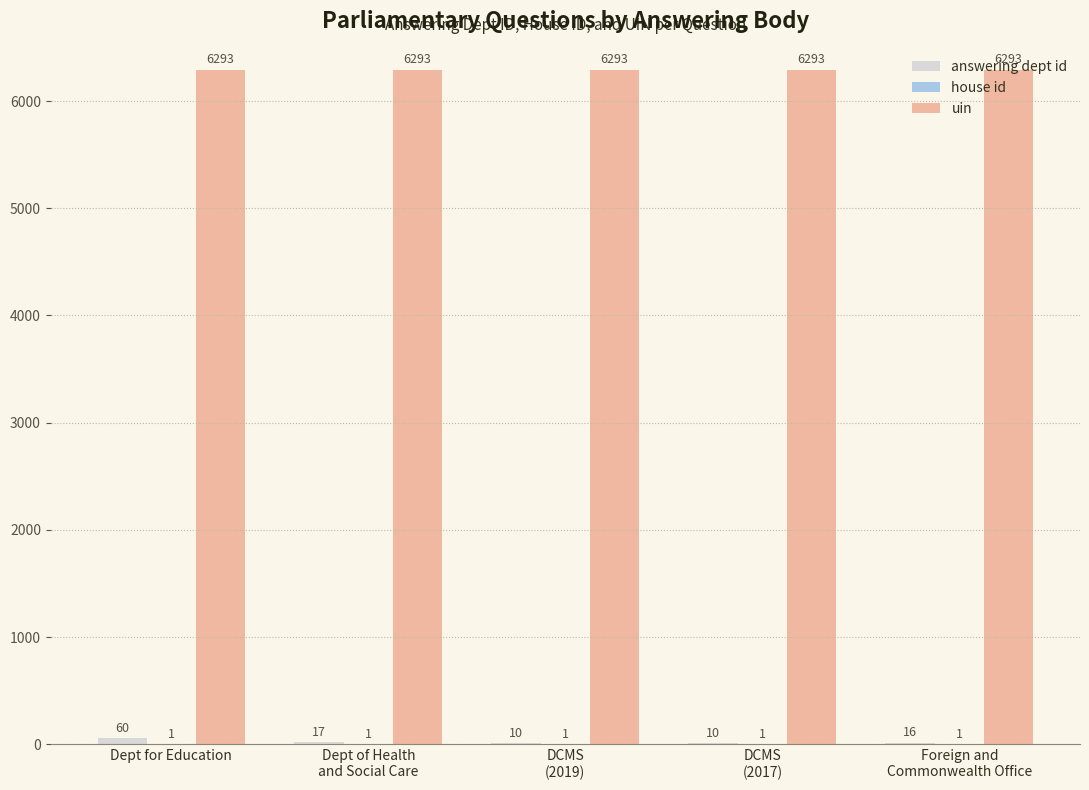

Which series has the largest total across all categories?

uin